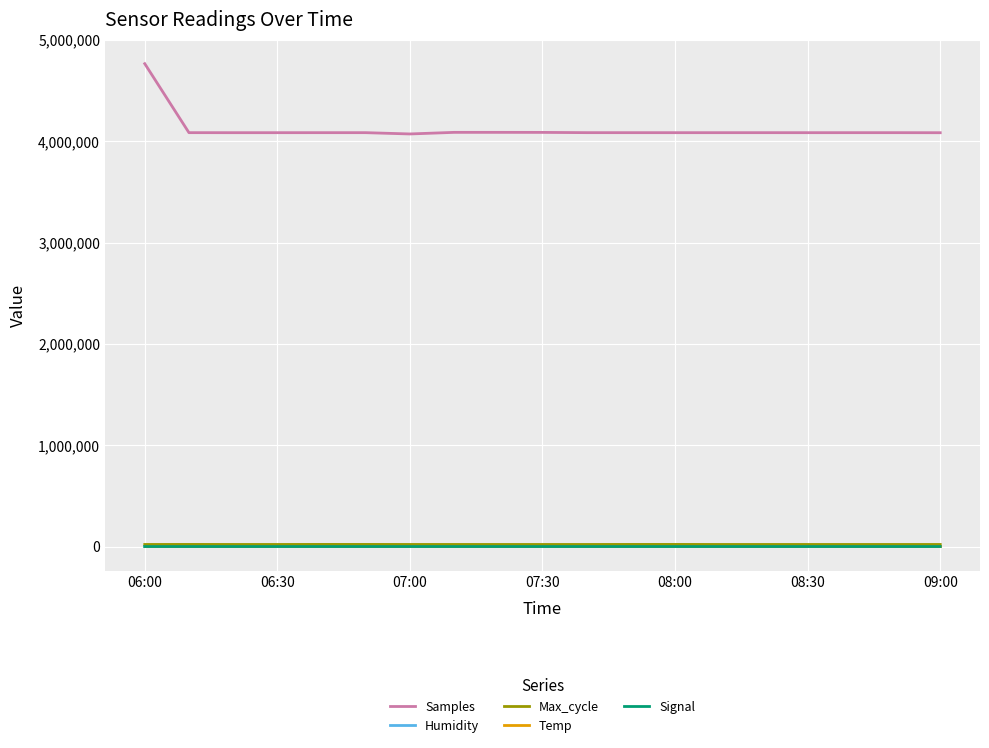

Which series has the widest spread of values?

Samples